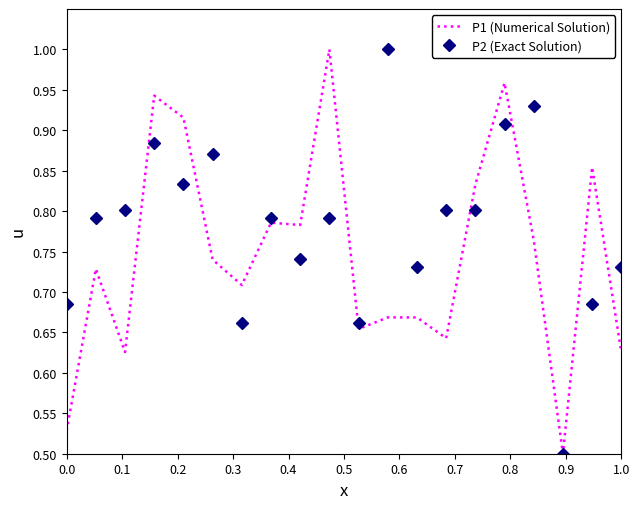

Rank the series by their average value, from lowest to highest.

P1 (Numerical Solution), P2 (Exact Solution)